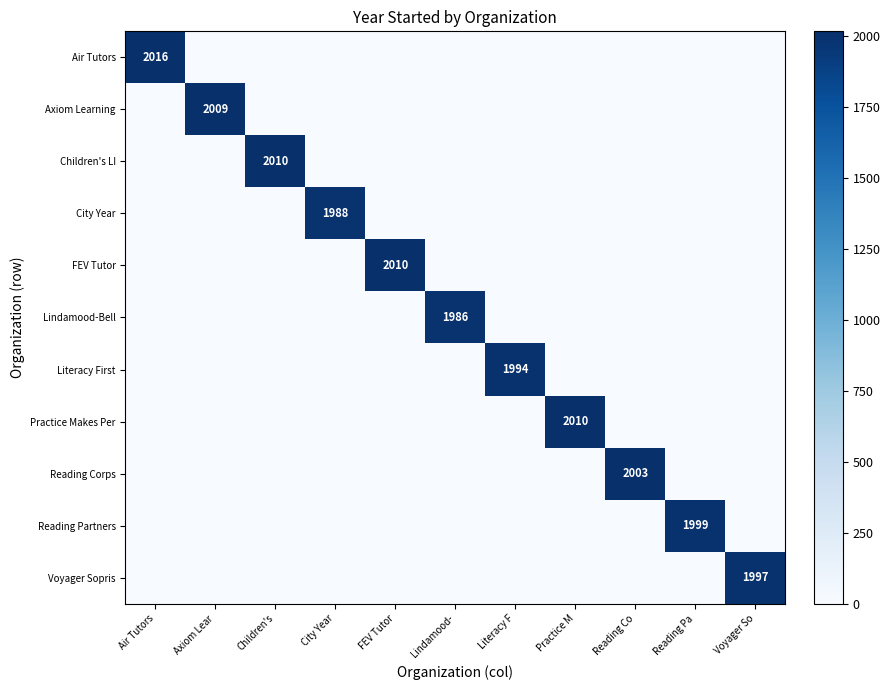

Is the value of Children's LI at Children's greater than the value of Practice Makes Per at Children's?

Yes